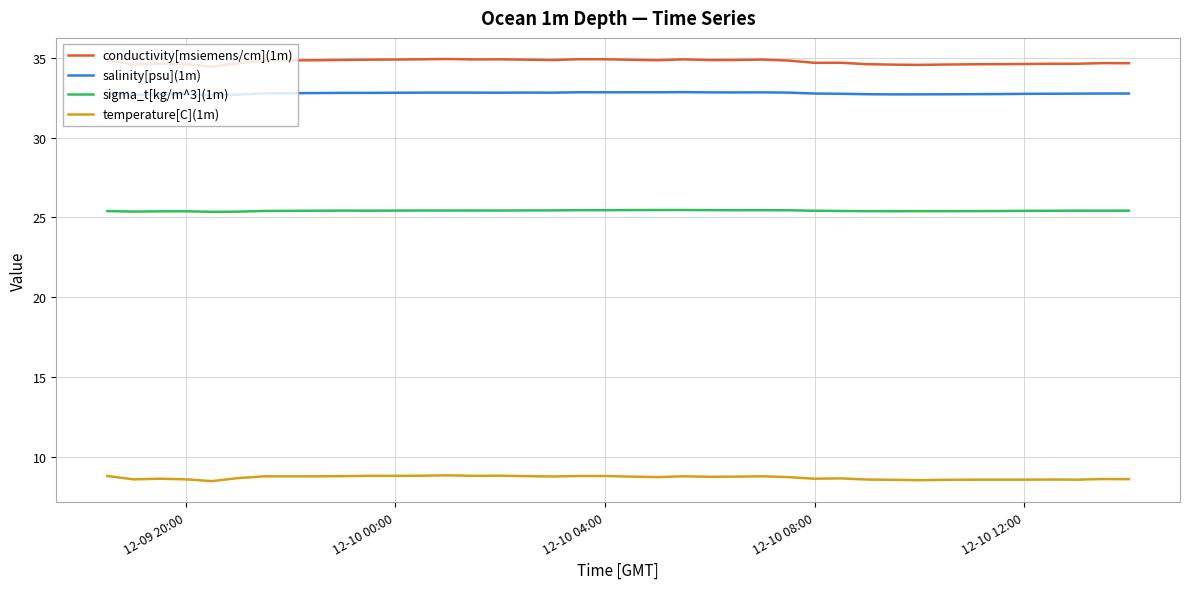

Which series has the largest range (max minus min)?

conductivity[msiemens/cm](1m)